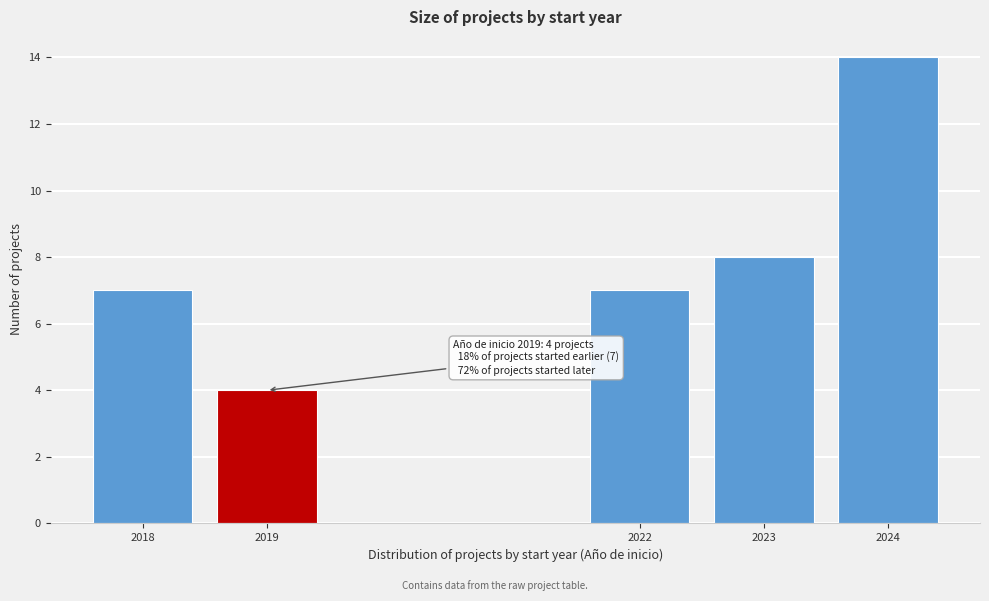

Reading left to right, extract all data points from this chart.

7	4	7	8	14